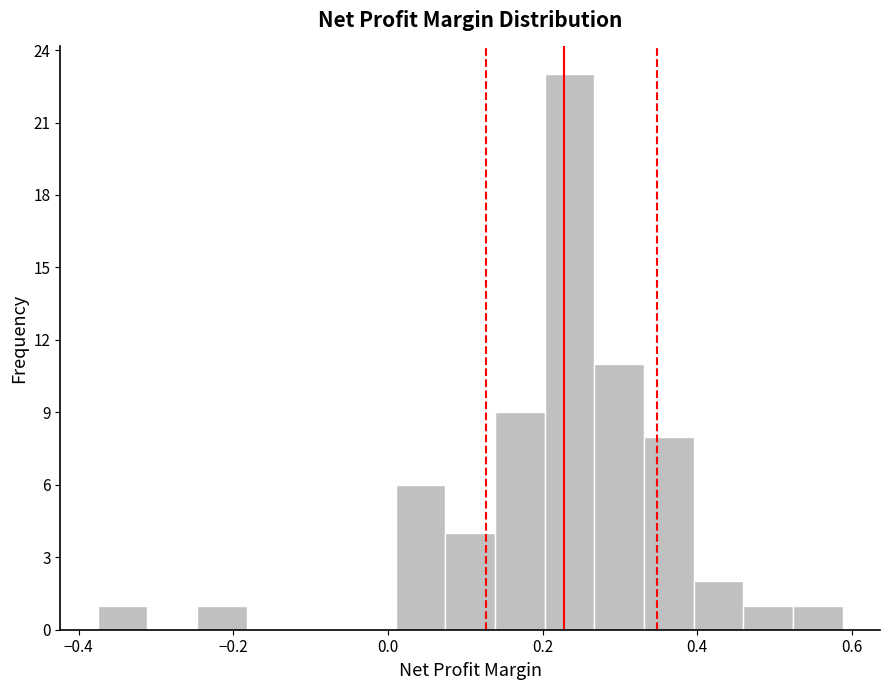

Around what value on the x-axis is the tallest bar? Give the approximate position of its centre, as read against the axis.

0.24